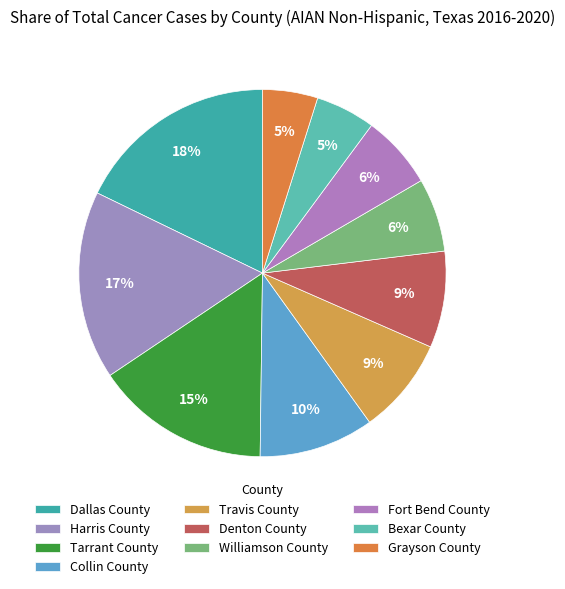

How many slices are in this pie chart?

10